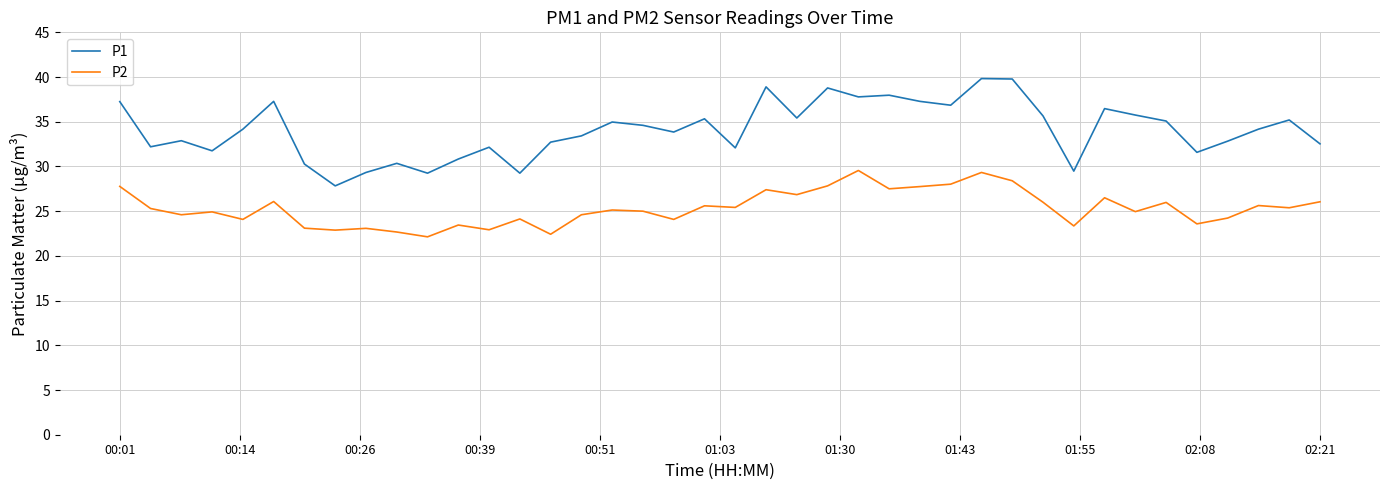

True or false: P2 and P1 cross at least once.

False